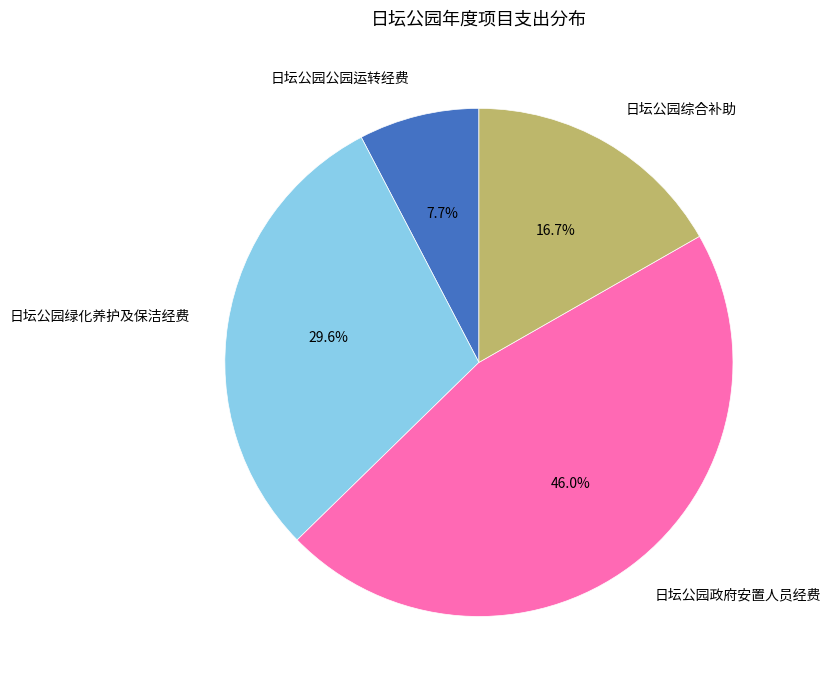

True or false: 日坛公园综合补助 accounts for 17% of the total.

True